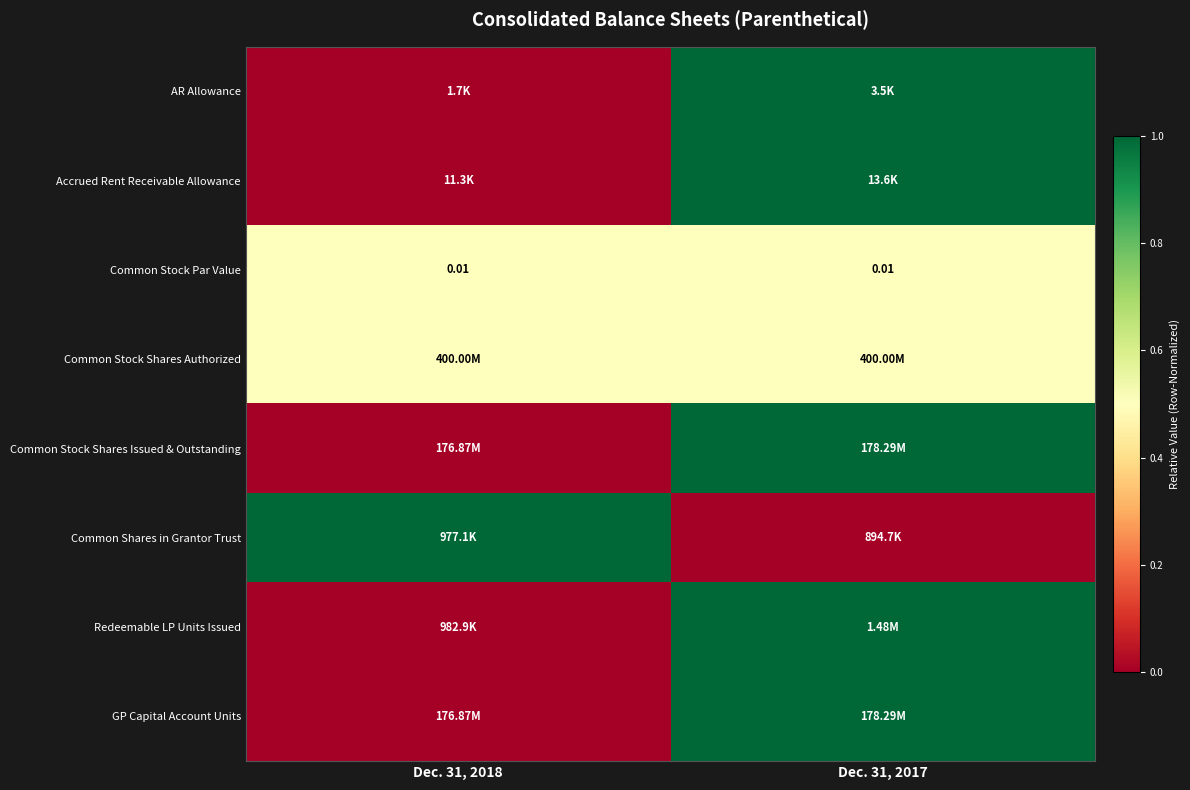

Which label corresponds to the smallest value in the chart?

Dec. 31, 2018